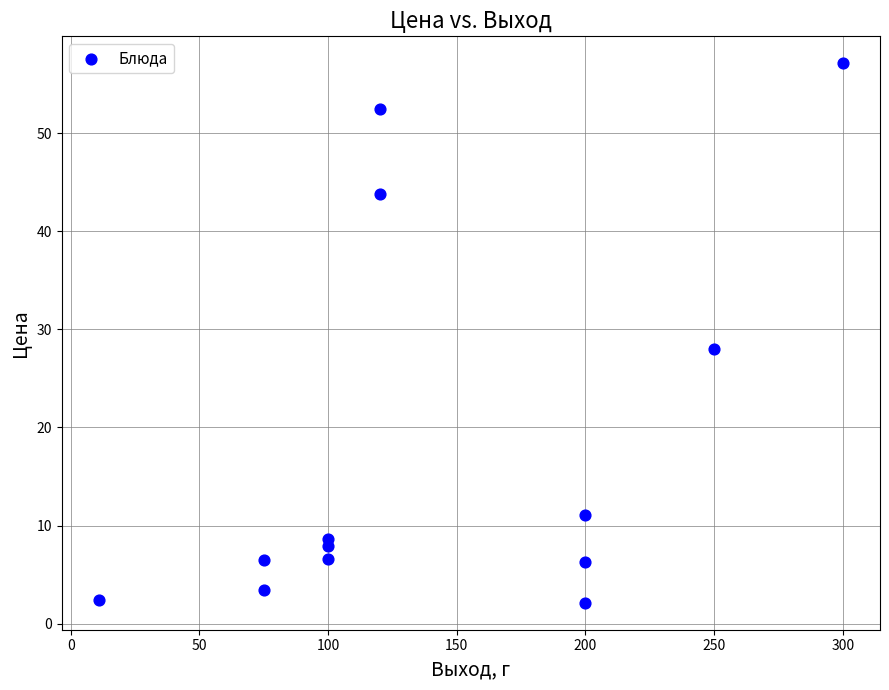

What Y value in the scatter plot is closest to 29?

28.0